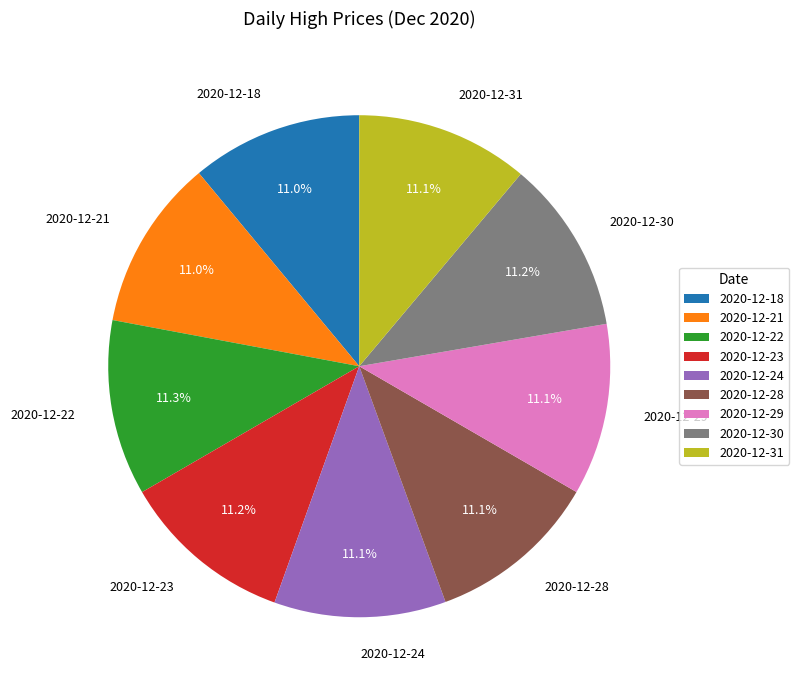

To the nearest percent, what portion does 2020-12-23 represent?

11%